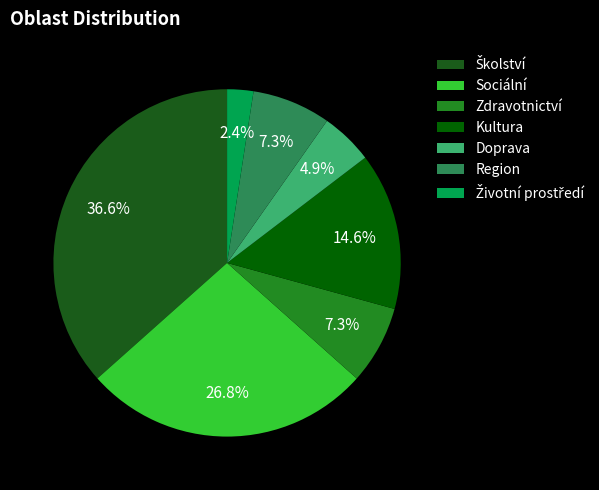

To the nearest percent, what is the difference between the Doprava and Školství slice percentages?

32%